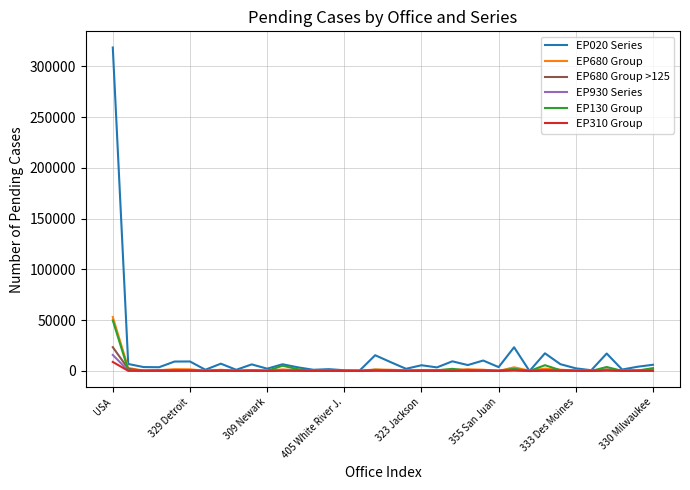

What is the greatest value displayed?

318538